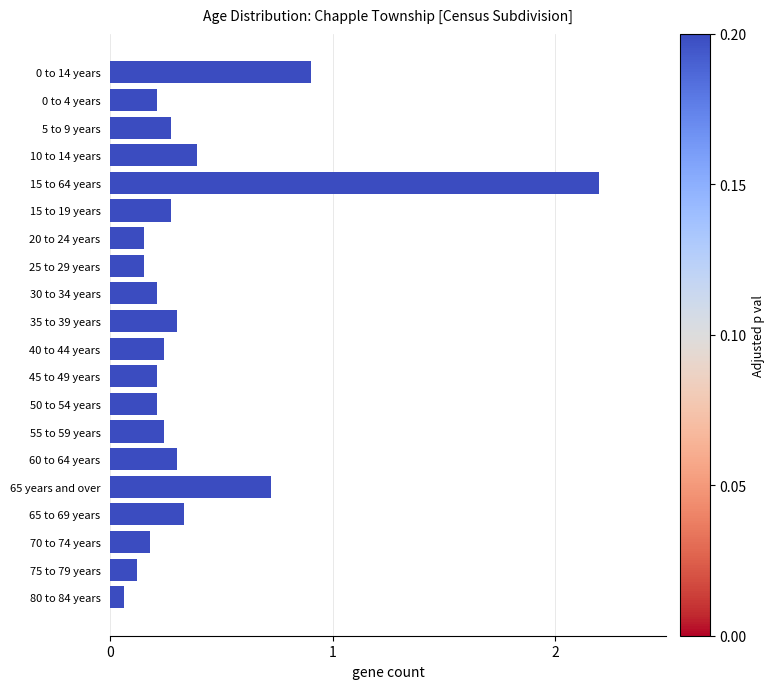

What is the value of the 5th bar from the top?

2.2